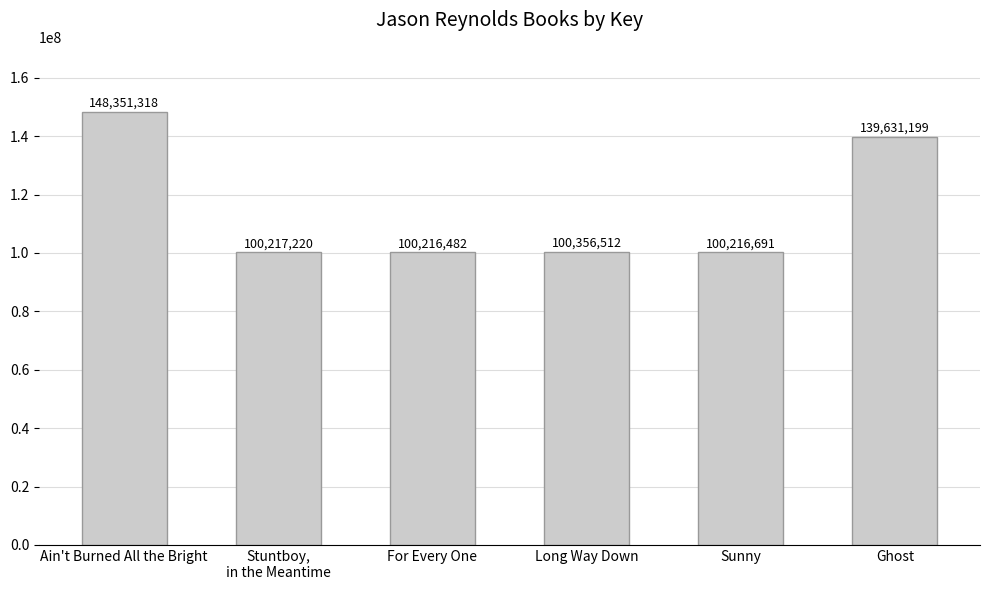

Reading right to left, what are all the values shown in this chart?

Ghost=139631199	Sunny=100216691	Long Way Down=100356512	For Every One=100216482	Stuntboy,
in the Meantime=100217220	Ain't Burned All the Bright=148351318